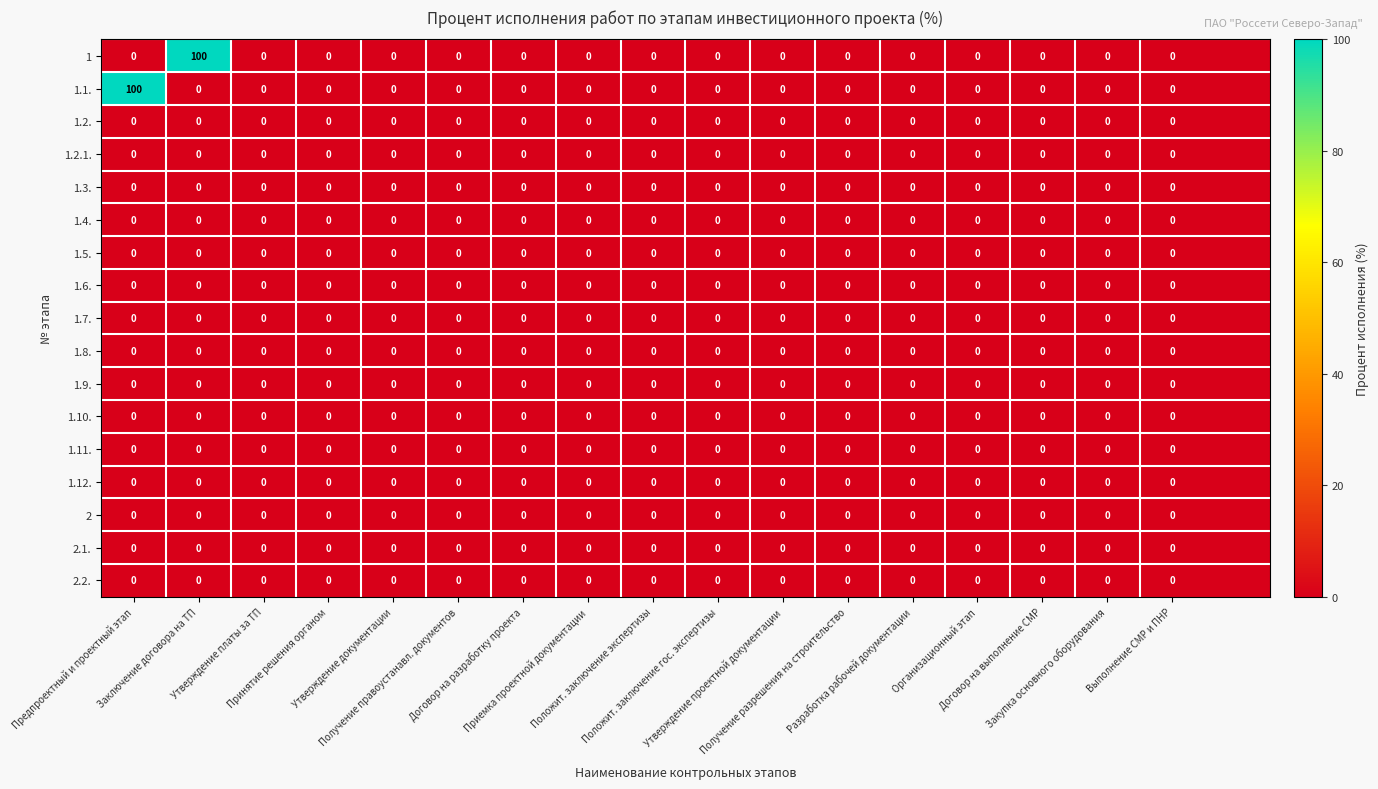

At Утверждение документации, list the series in order from largest to smallest.

1, 1.1., 1.2., 1.2.1., 1.3., 1.4., 1.5., 1.6., 1.7., 1.8., 1.9., 1.10., 1.11., 1.12., 2, 2.1., 2.2.